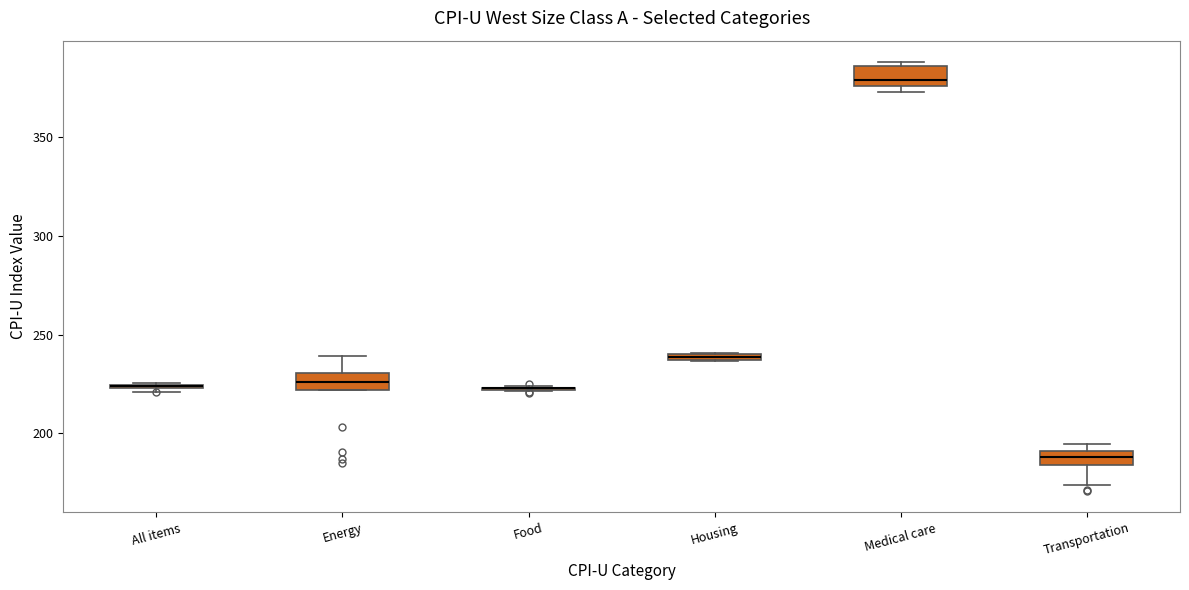

Where is the lower edge of the box for Energy on the y-axis? The values are not printed on the chart, so give them approximately, as read against the axis.

220